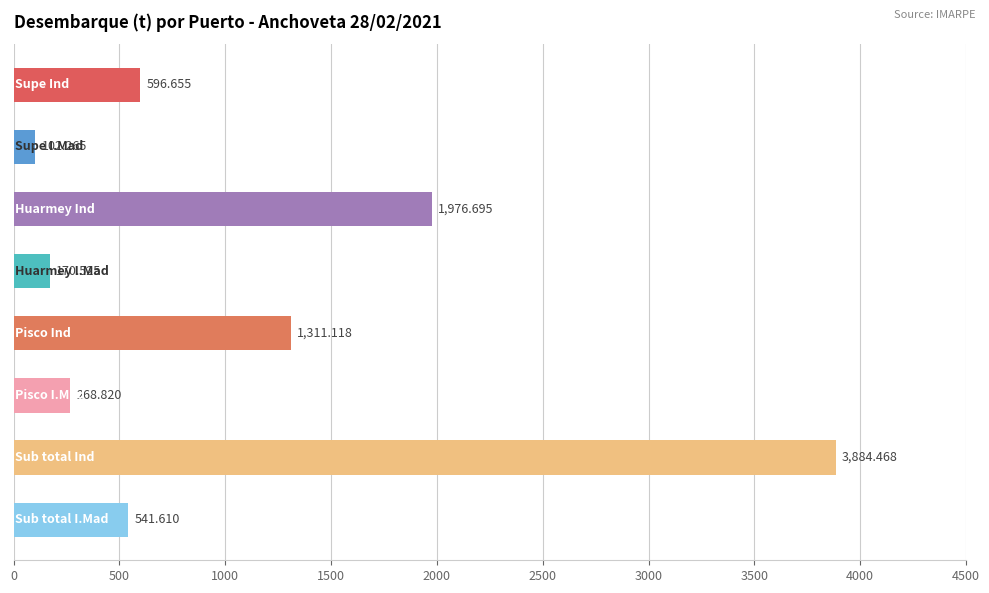

What is the maximum value shown in the chart?

3884.5